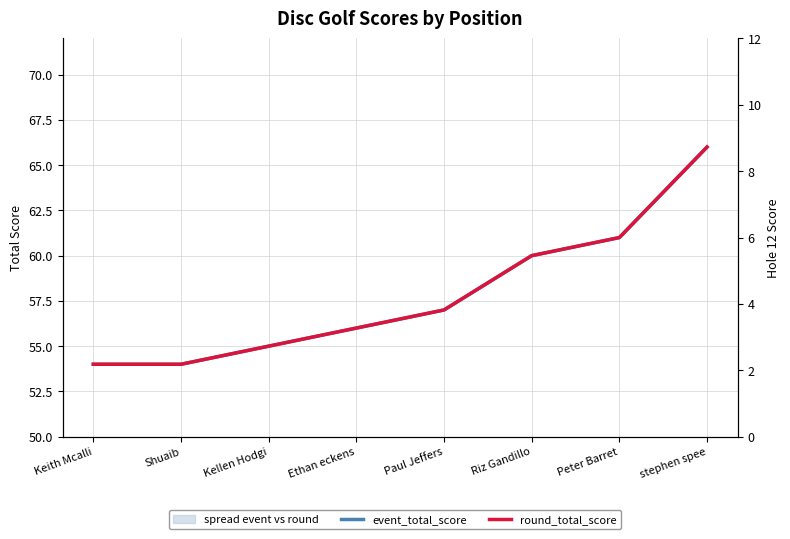

Does the chart display data point markers on the line(s)?

No